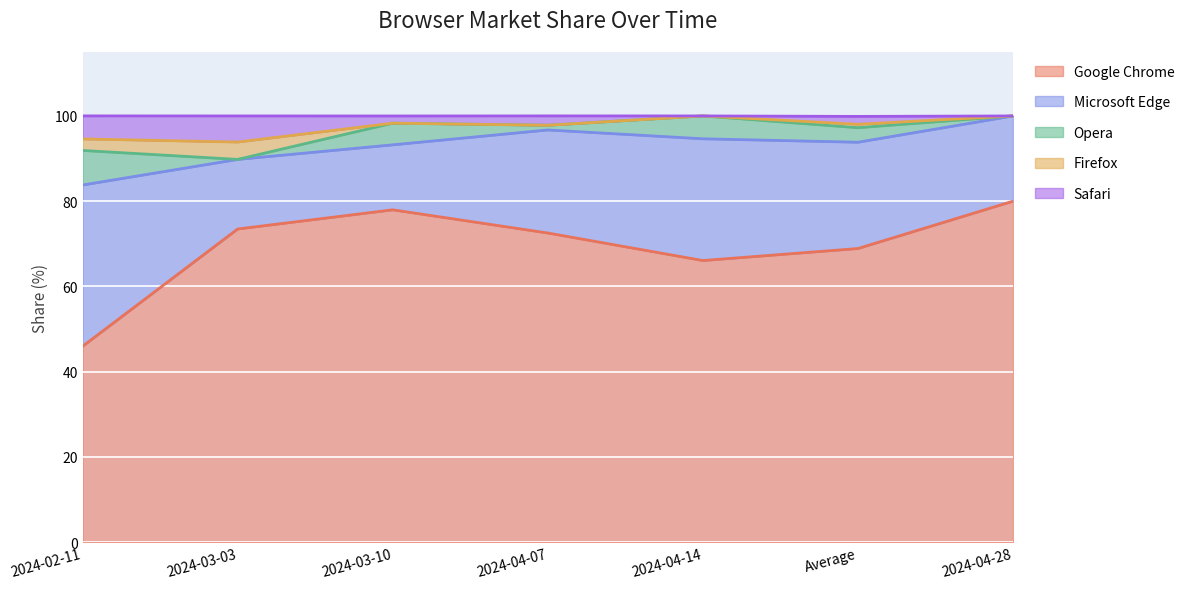

At 2024-04-28, list the series in order from largest to smallest.

Google Chrome, Microsoft Edge, Opera, Firefox, Safari